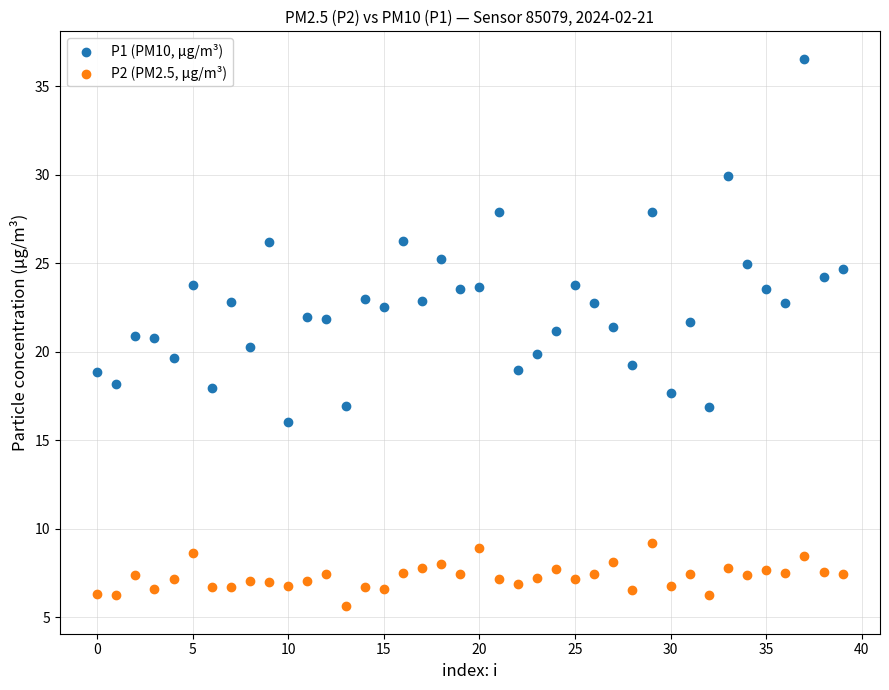

Across all data points, what is the range of Y values (max minus min)?

30.9